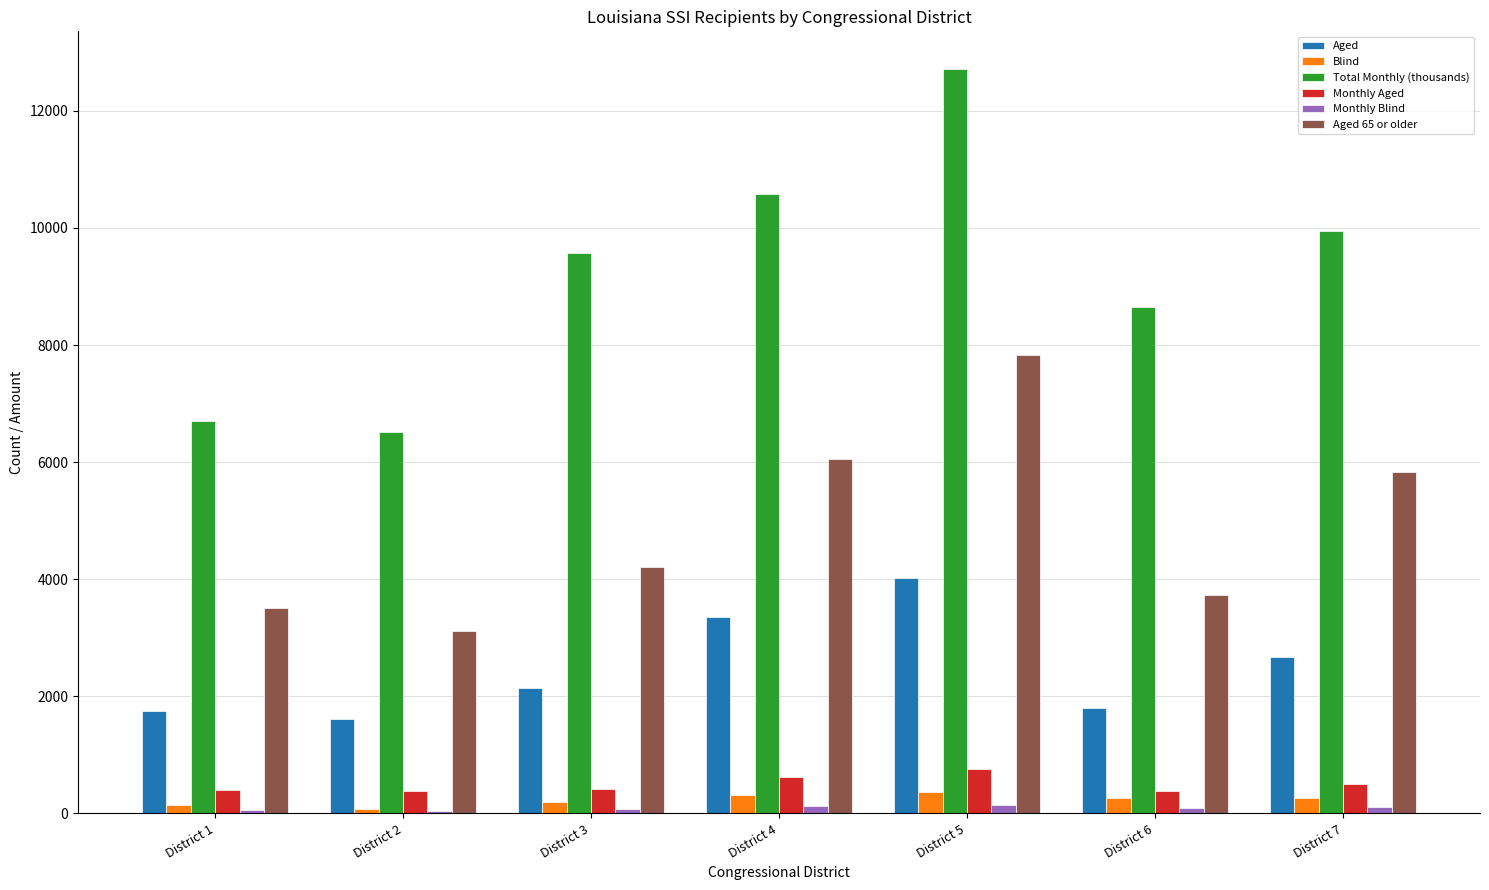

What is the sum of all Total Monthly (thousands) values?

64721